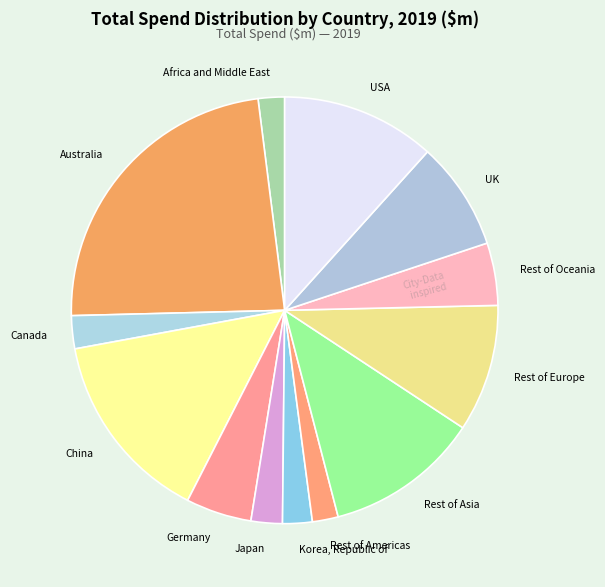

Is there a majority slice in this chart?

No